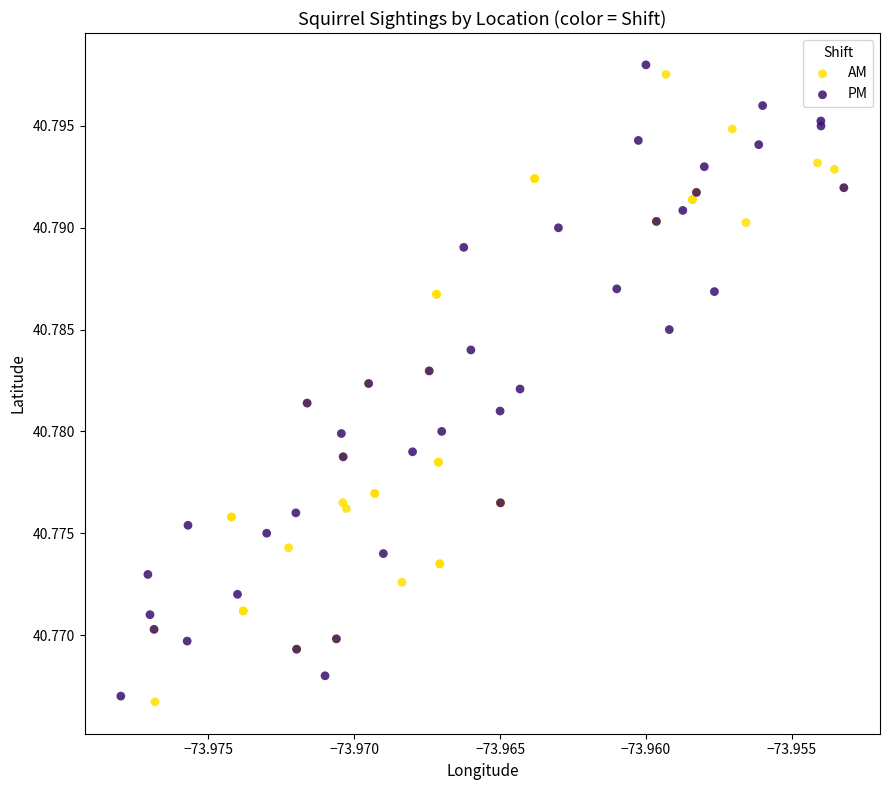

What are all the series names shown in the legend?

AM, PM